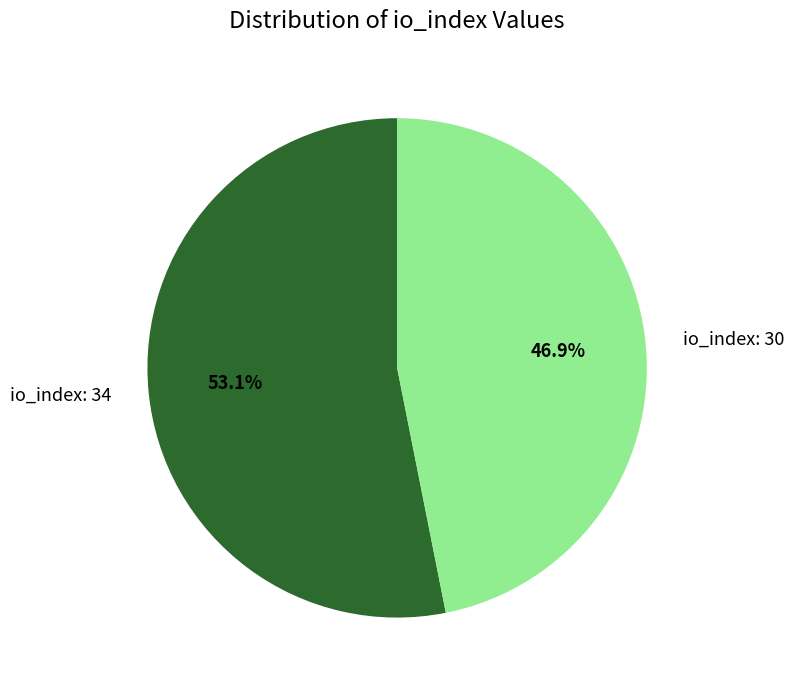

The io_index: 30 slice represents 52% of the pie. True or false?

False